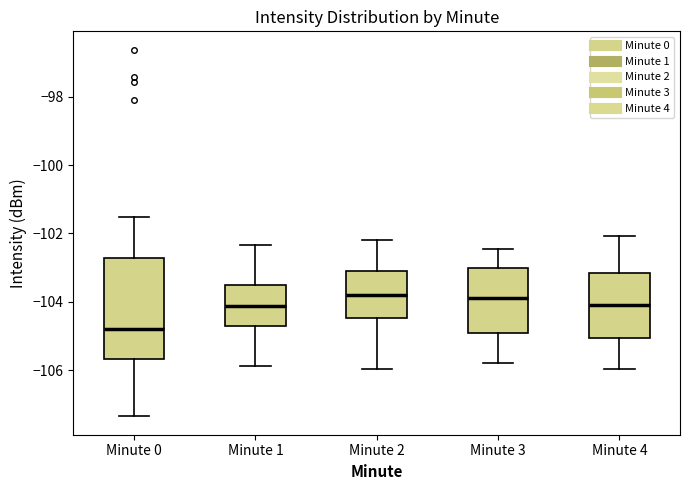

Where is the upper edge of the box for Minute 1 on the y-axis? The values are not printed on the chart, so give them approximately, as read against the axis.

-103.6